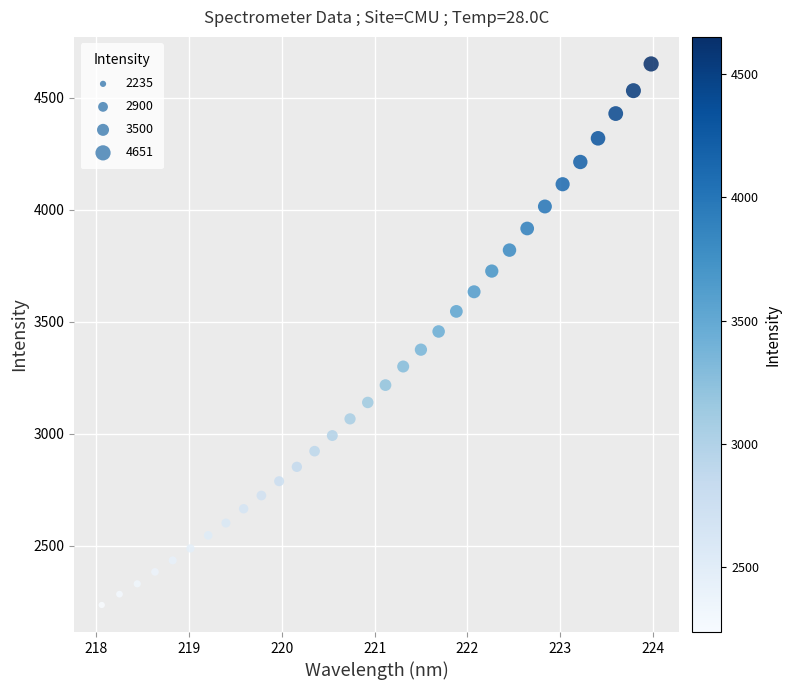

What is the range of X values (max minus min)?

5.9